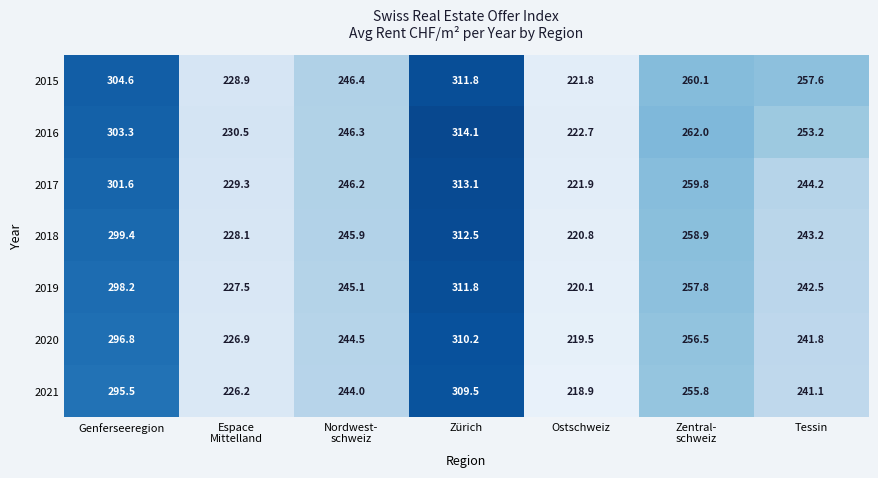

At which category is the sum across all series the highest?

Zürich